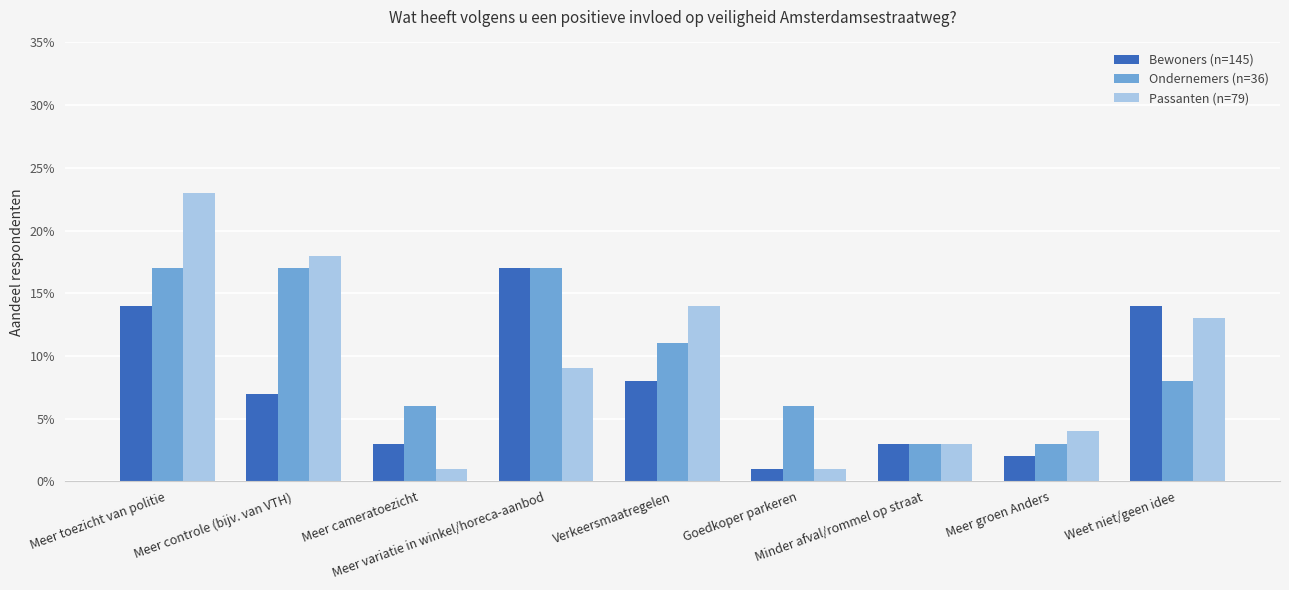

What position from the right is Meer toezicht van politie?

9